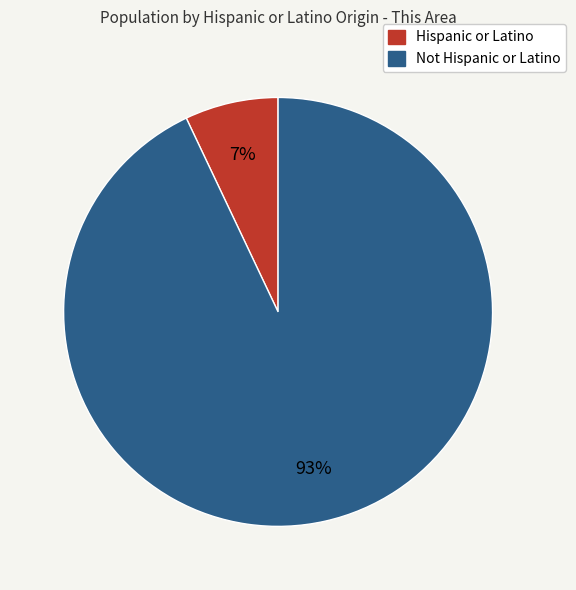

Which category has the biggest portion of the pie?

Not Hispanic or Latino